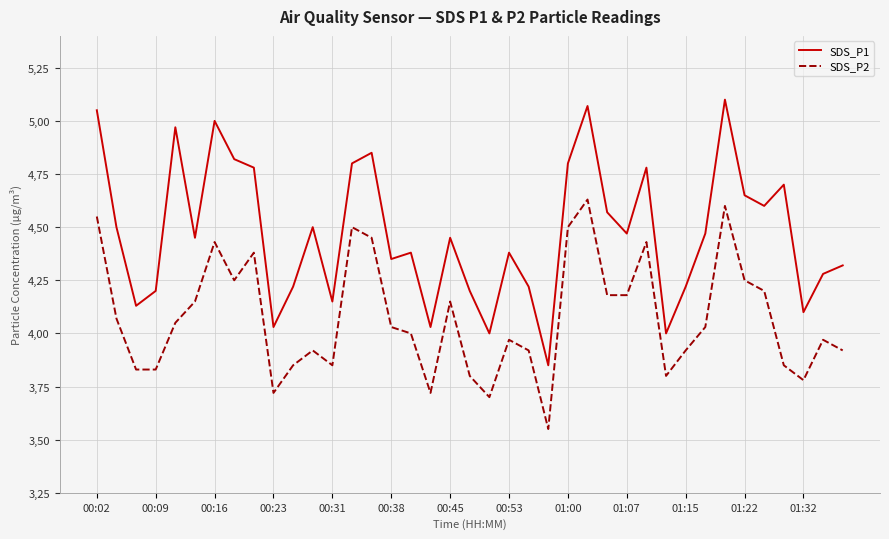

Does the chart display data point markers on the line(s)?

No